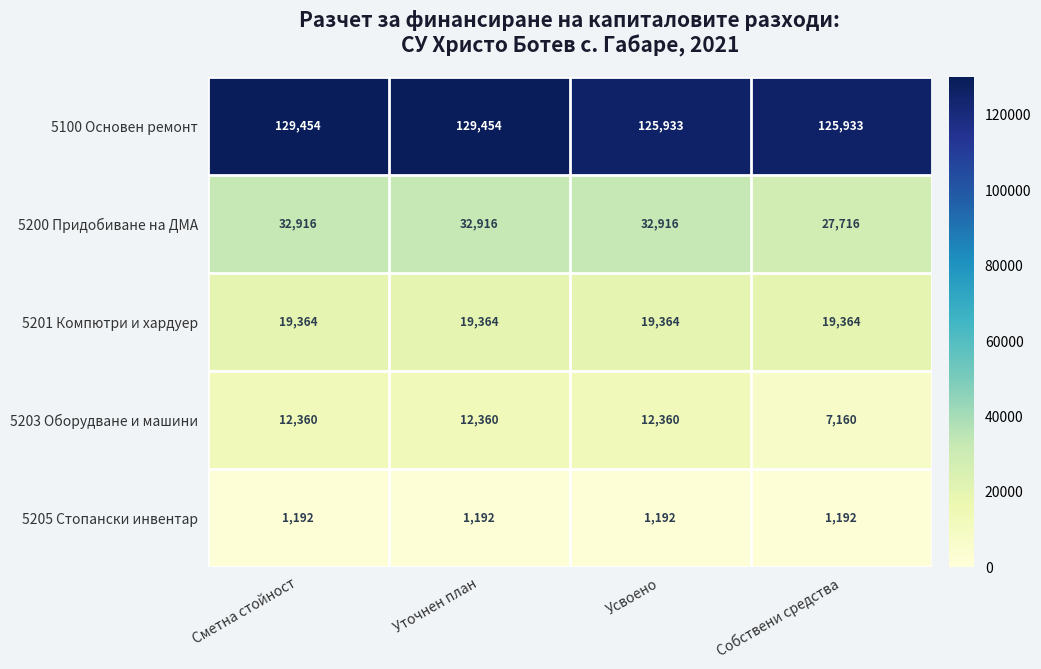

What is the highest value of the 5205 Стопански инвентар series?

1192